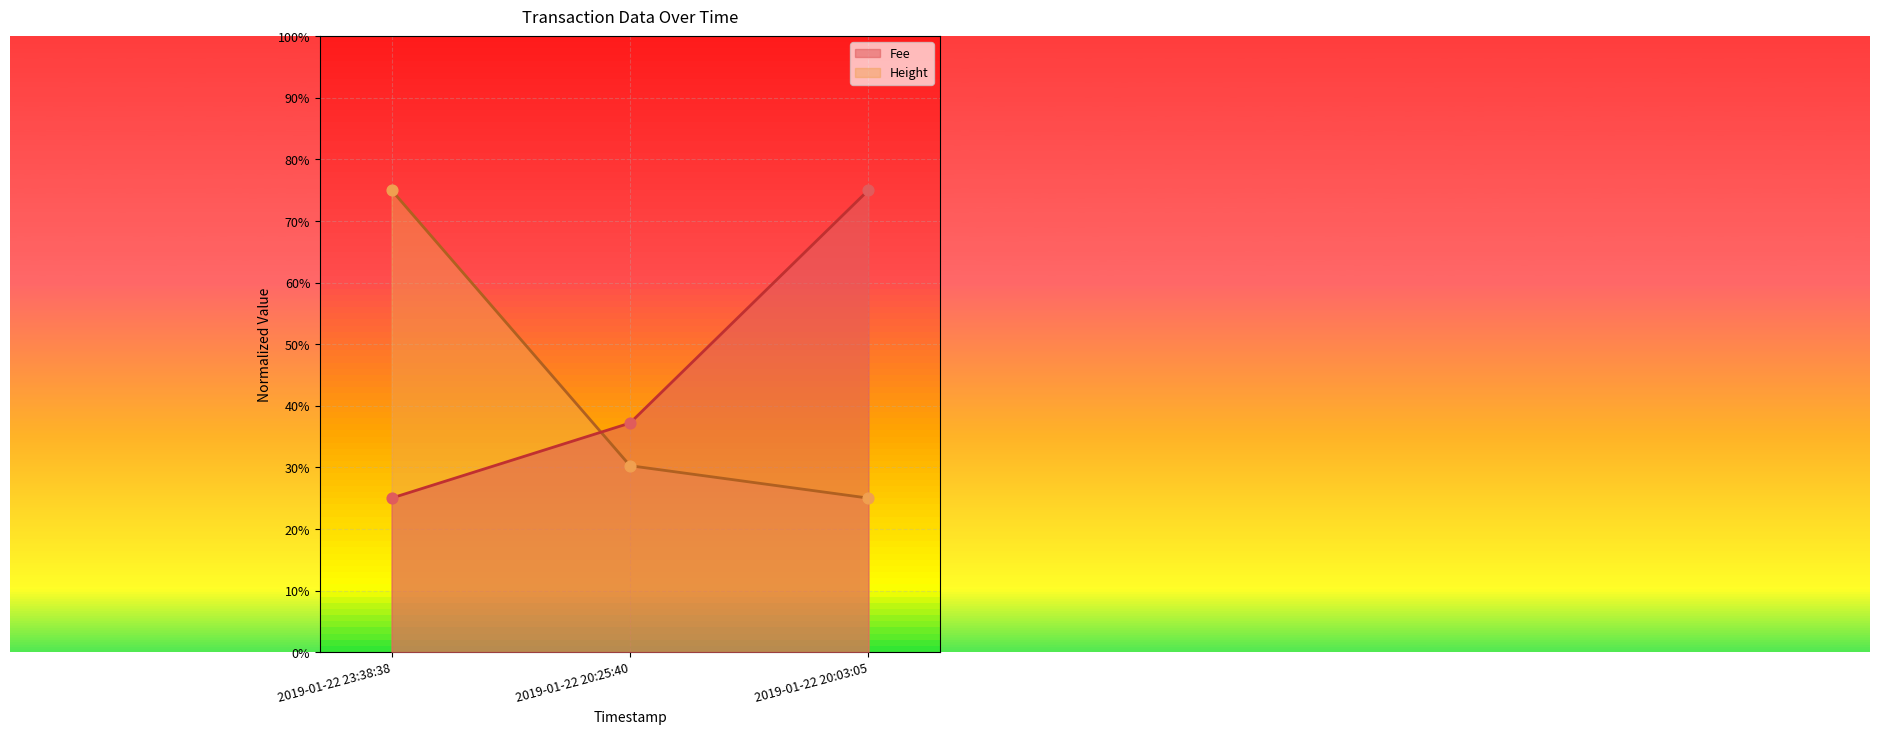

Which series reaches the maximum Y coordinate?

Height